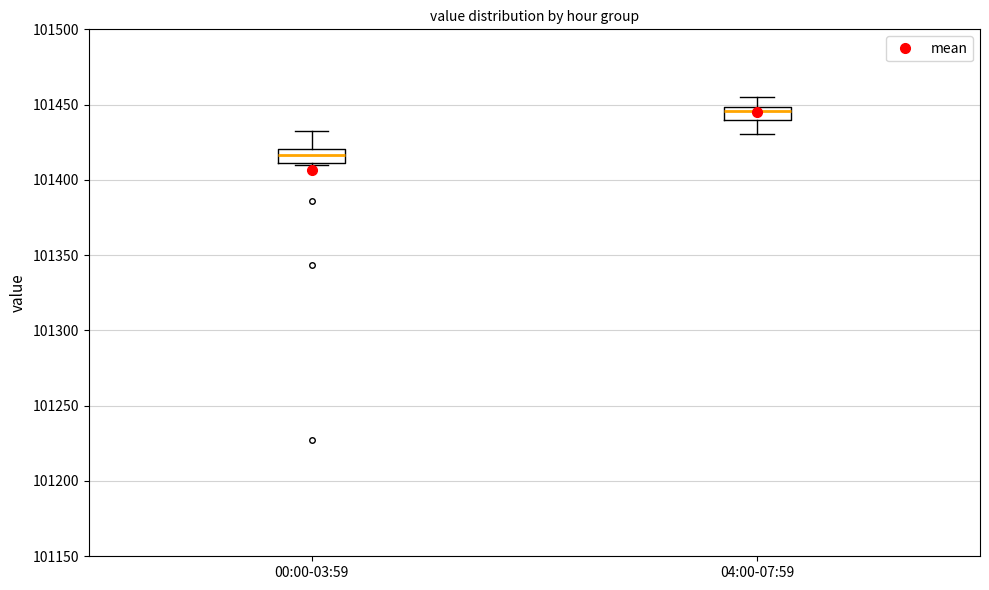

Where is the lower edge of the box for 00:00-03:59 on the y-axis? The values are not printed on the chart, so give them approximately, as read against the axis.

101410